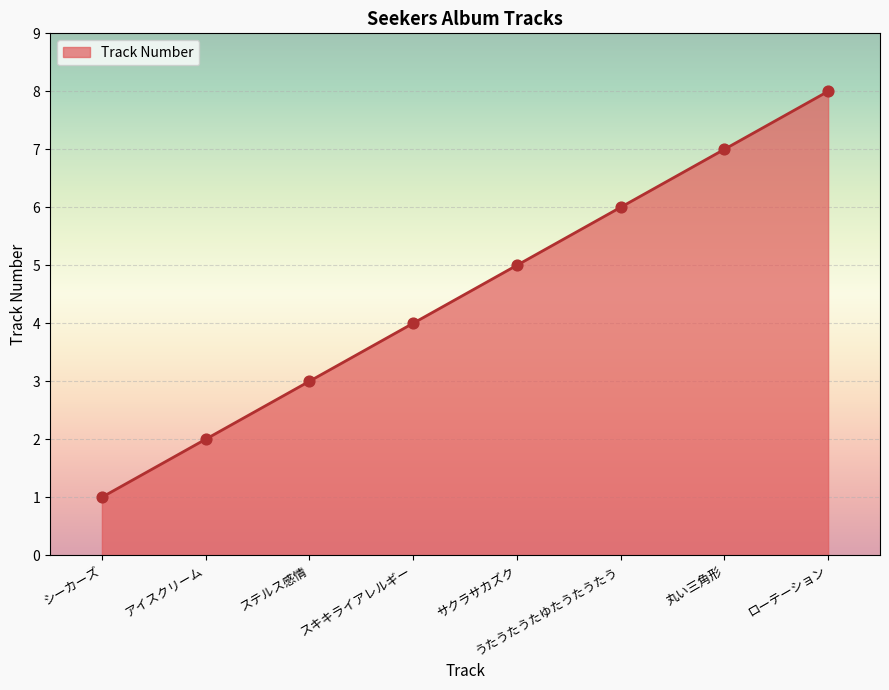

What is the change in value from シーカーズ to アイスクリーム?

+1